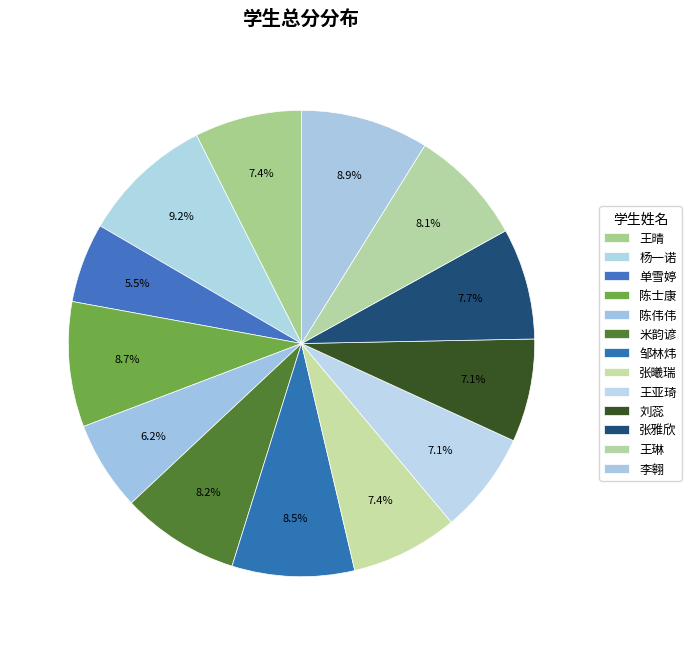

Does 王亚琦 represent more than half of the total?

No